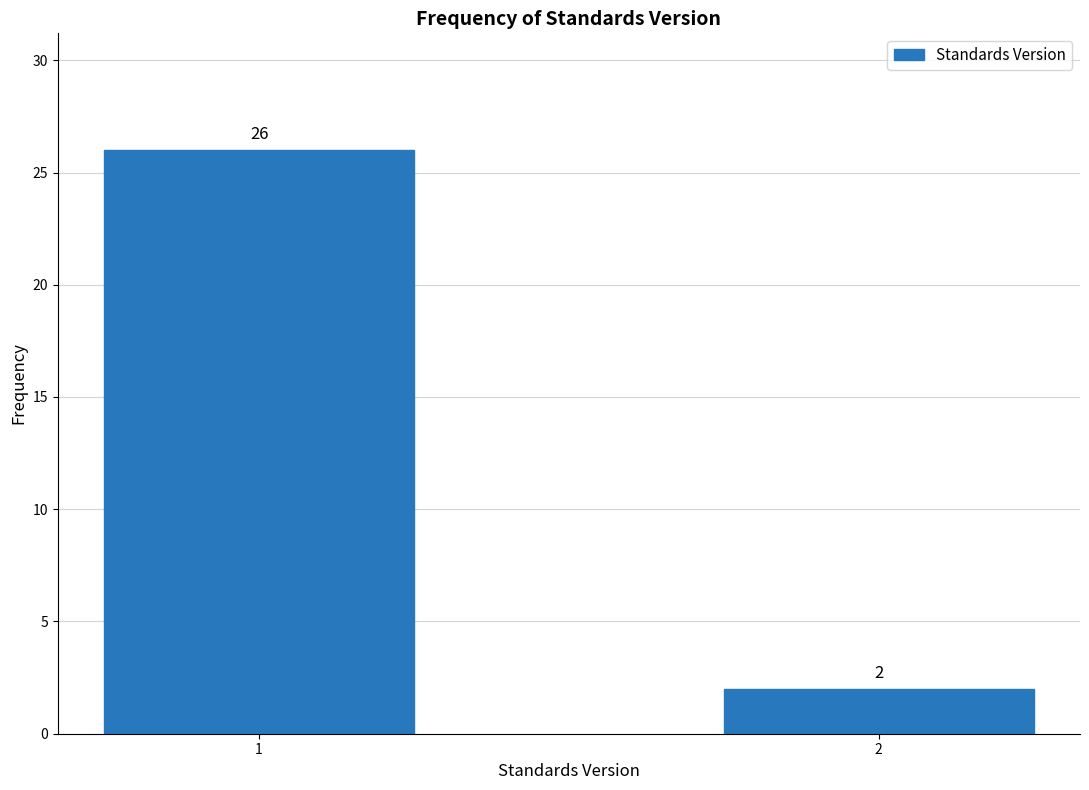

Reading left to right, transcribe all the data shown in this chart.

1=26	2=2